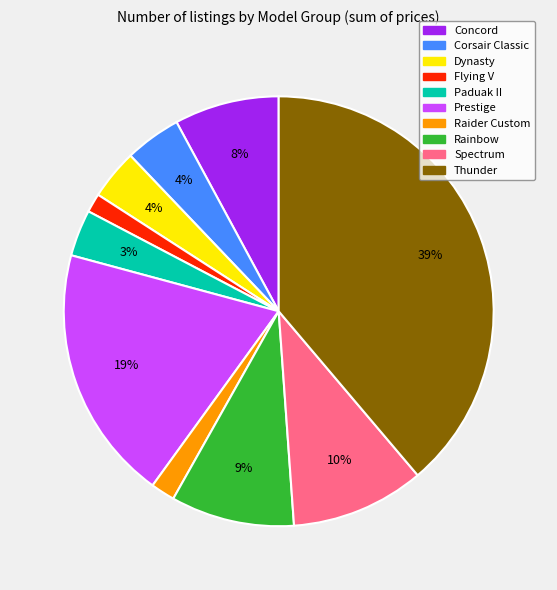

Which category has the biggest portion of the pie?

Thunder